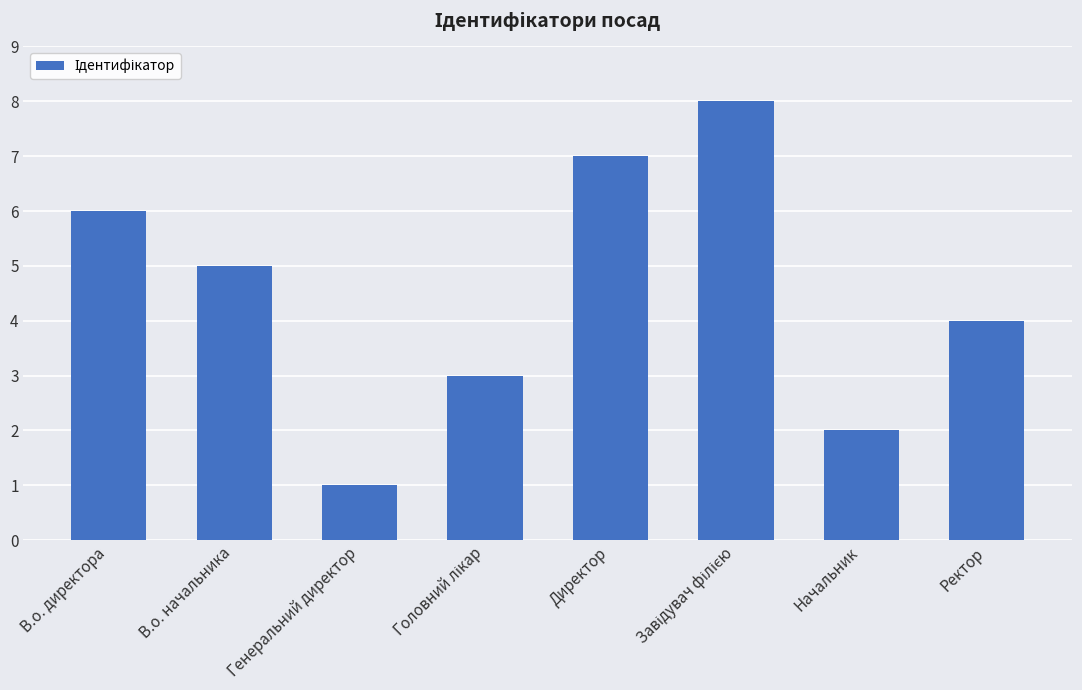

Is it true that the value at Начальник is 0?

False